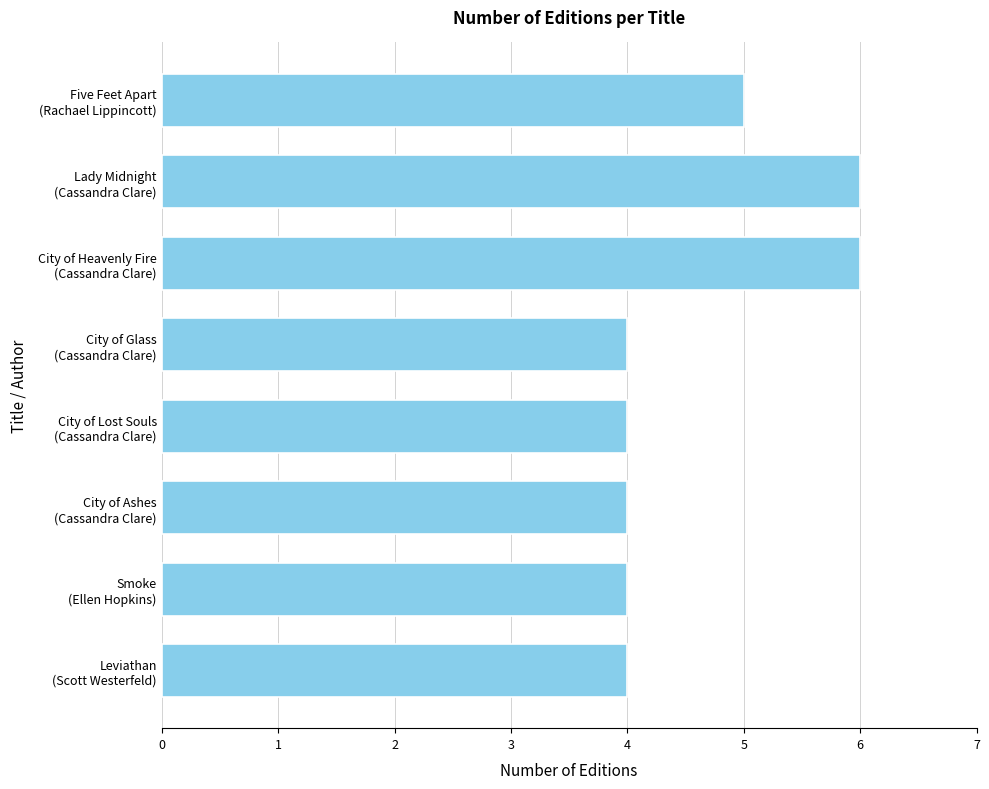

Reading top to bottom, list all the values displayed in this chart.

5	6	6	4	4	4	4	4